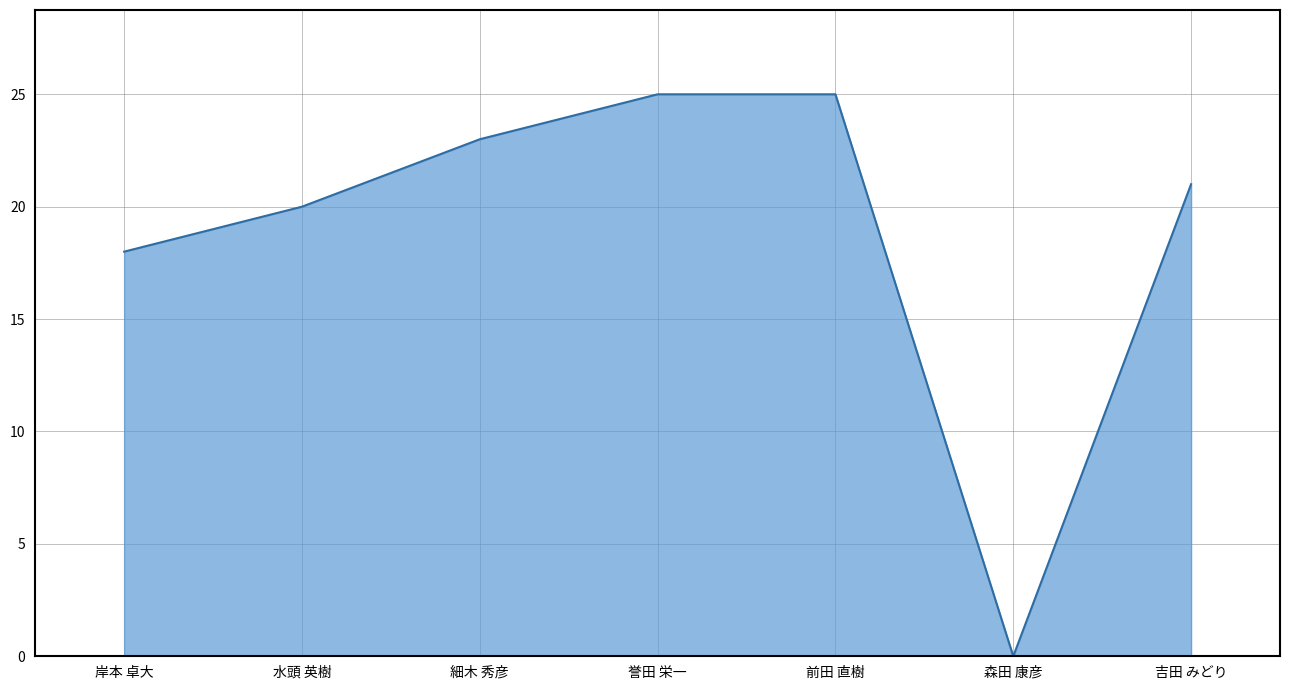

At which label is the value closest to 12?

岸本 卓大